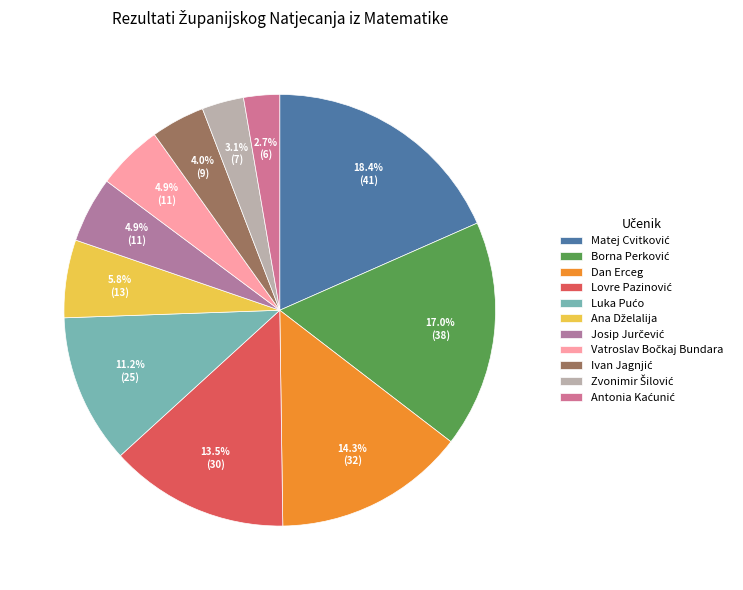

Between Dan Erceg and Borna Perković, which is larger?

Borna Perković